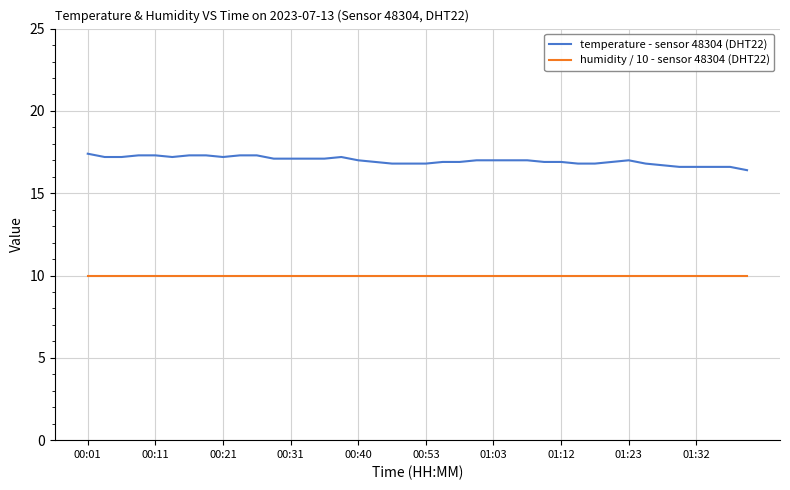

What are all the series names shown in the legend?

temperature - sensor 48304 (DHT22), humidity / 10 - sensor 48304 (DHT22)